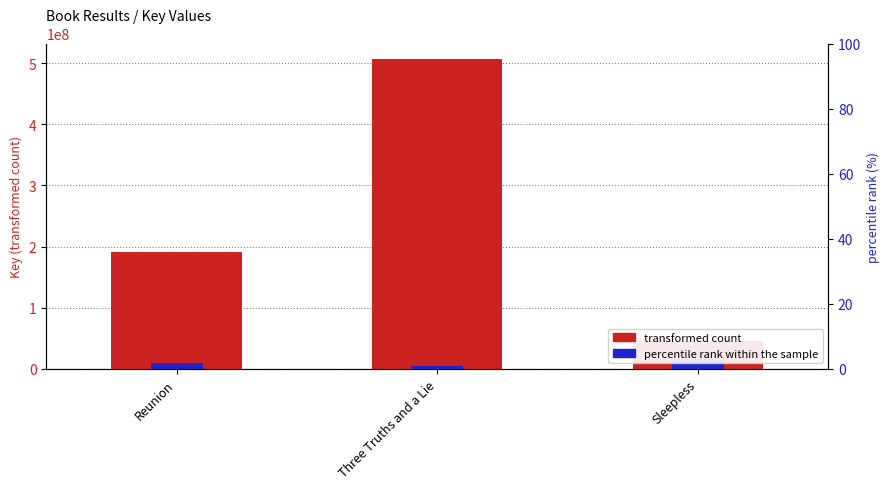

What is the label of the 3rd bar from the right?

Reunion